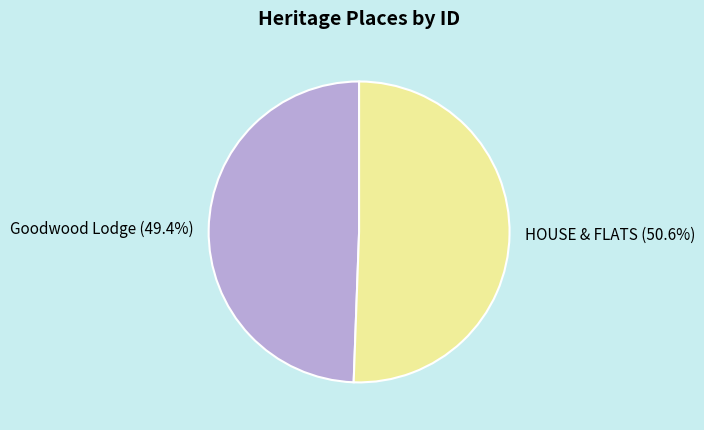

Which slice is the smallest?

Goodwood Lodge